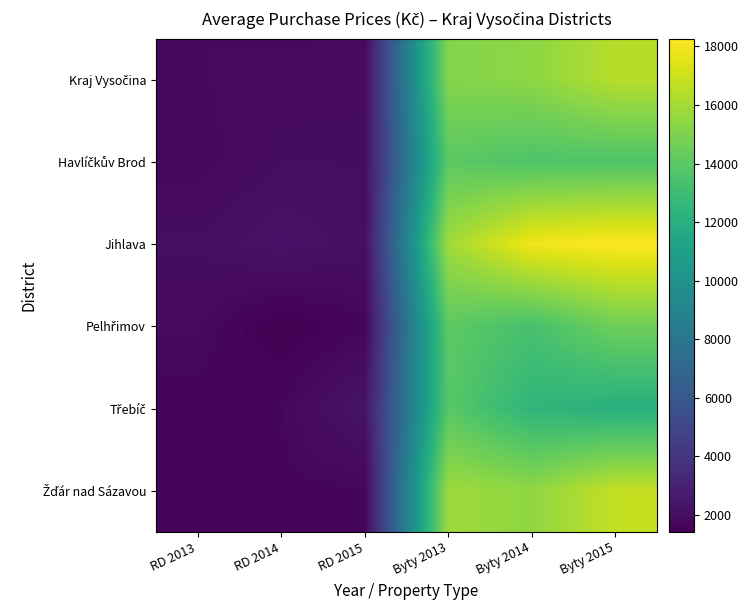

Which series has the largest total across all categories?

Jihlava